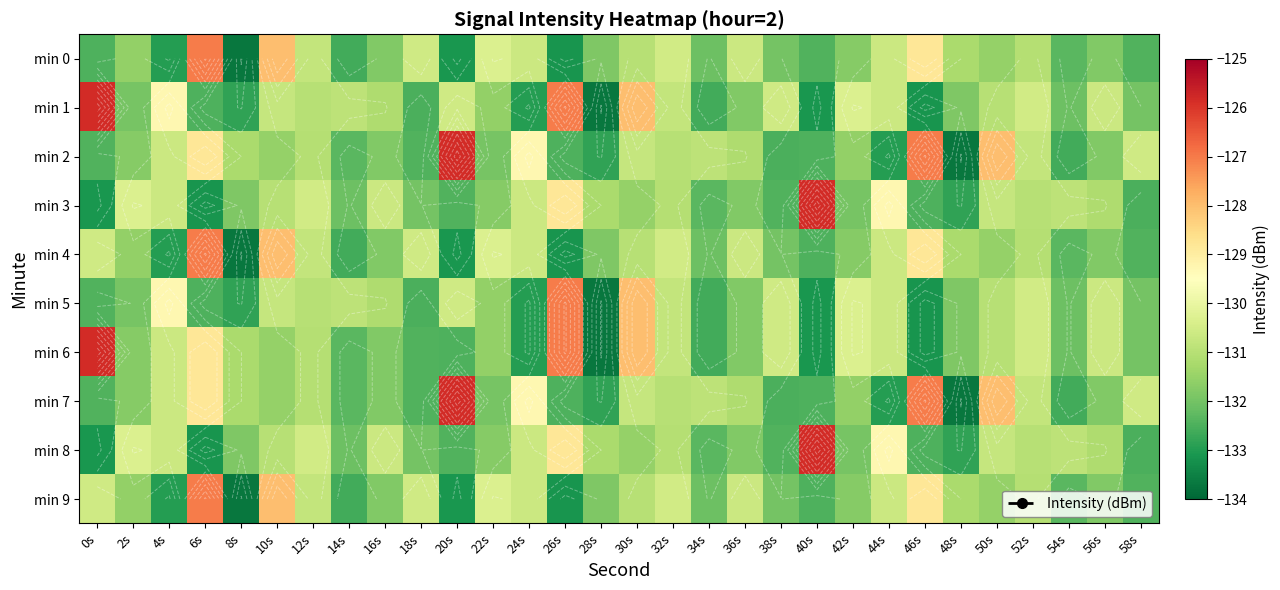

At how many categories does at least one series exceed -129?

9